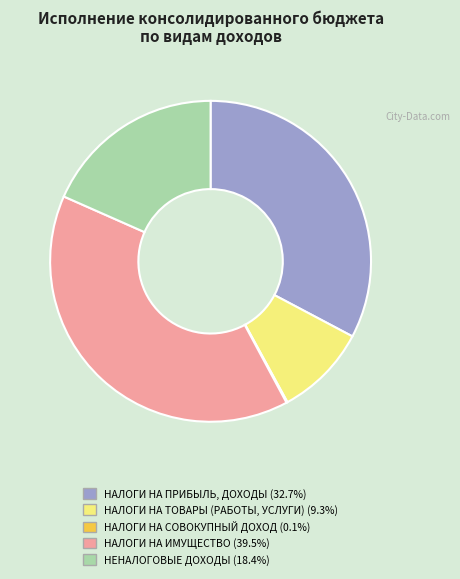

What is the largest slice in the pie chart?

НАЛОГИ НА ИМУЩЕСТВО